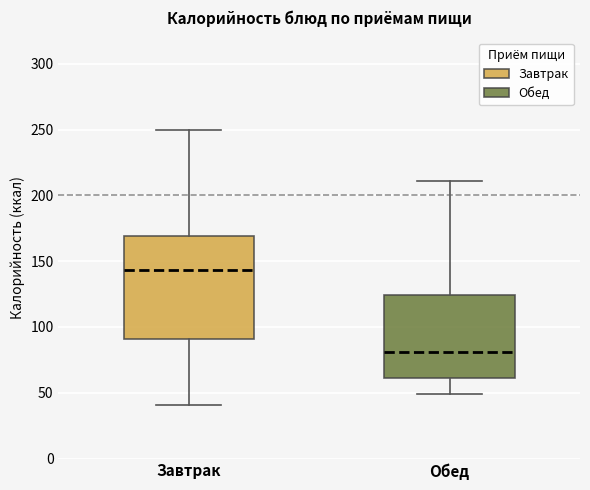

Reading left to right, transcribe this box plot: for each box, give where its median line is, the range the box spans, and where its two whiskers end, as read against the y-axis. The values are not printed on the chart, so give them approximately, as read against the axis.

Завтрак: median 145, box 90 to 170, whiskers 40 to 250
Обед: median 80, box 60 to 125, whiskers 50 to 210